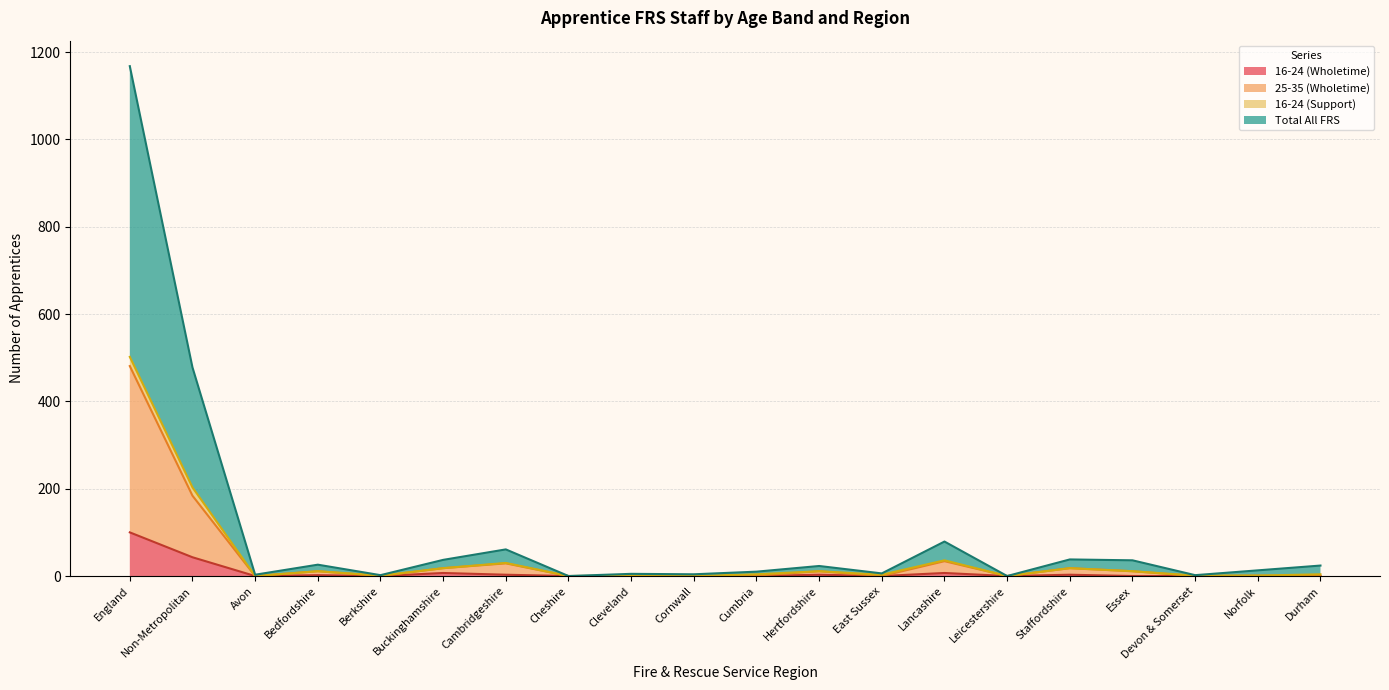

Is it true that 16-24 (Wholetime) equals 2 at Buckinghamshire?

False